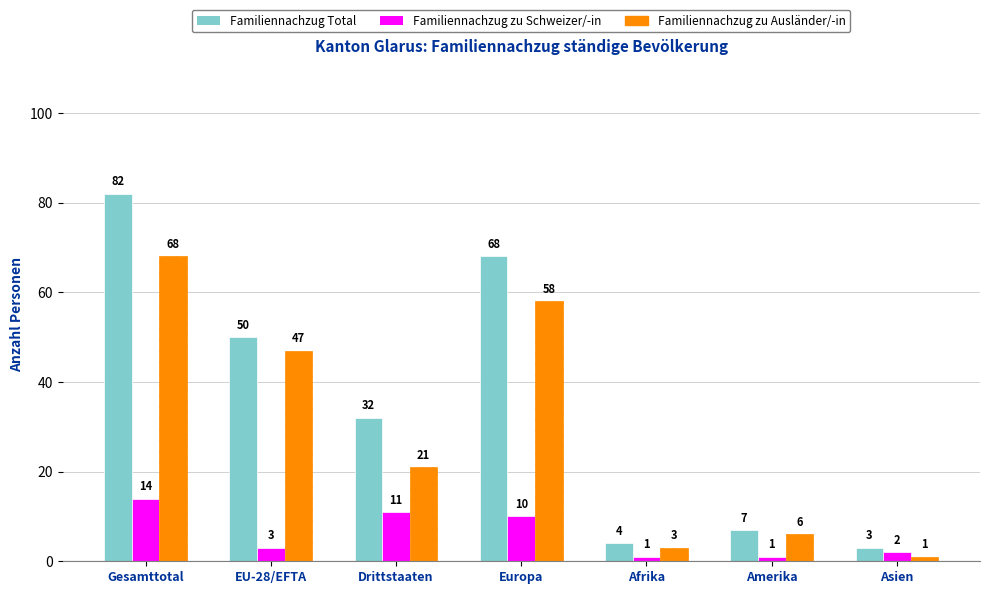

Rank the series at Gesamttotal from lowest to highest value.

Familiennachzug zu Schweizer/-in, Familiennachzug zu Ausländer/-in, Familiennachzug Total